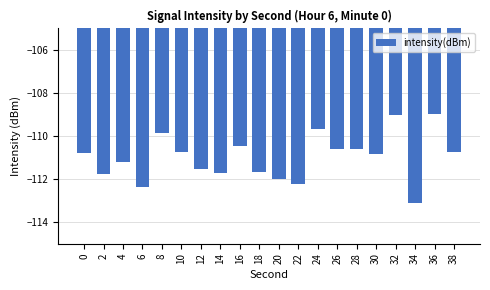

Is it true that the value at 34 is -113.1?

True